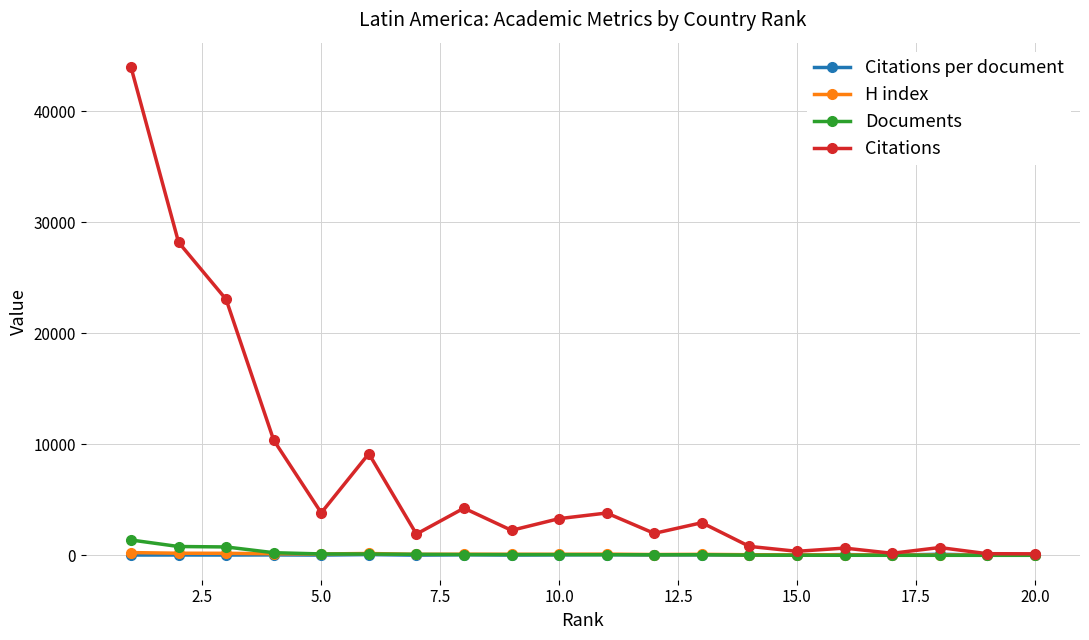

What is the value of the Citations point at the 9th from the left?

2256.0